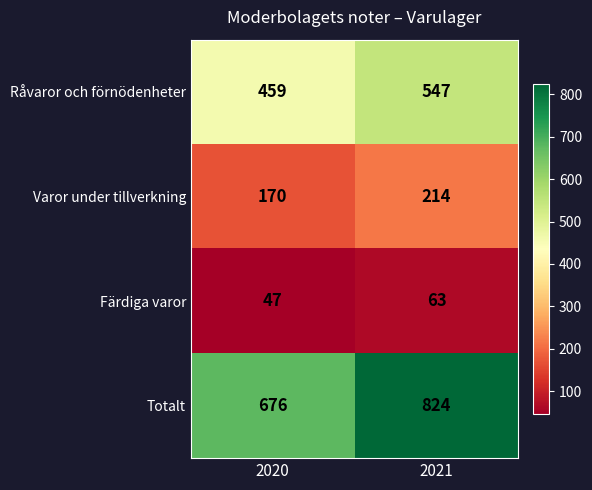

Which series has the largest range (max minus min)?

Totalt